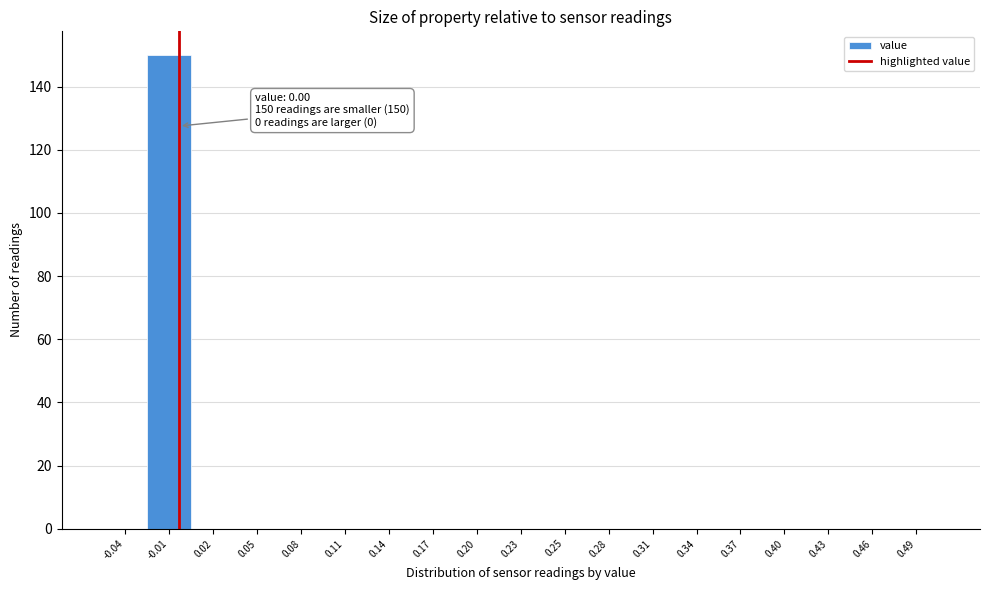

Which range on the x-axis has the tallest bar?

-0.020 to 0.010